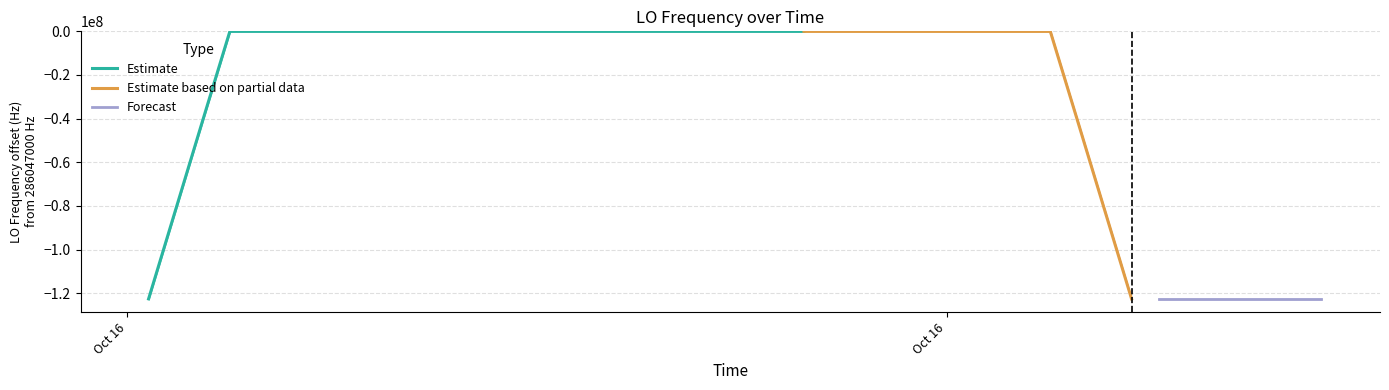

Reading left to right, extract all data points from this chart.

0.1	1.7	2.5	1.1	0.4	0.4	2.8	-1.1	-1.7	-1.6	-0.6	-1.6	1.1	-1.8	0.4	2.6	1.6	1.6	1.5	3.5	1.8	0.8	-1.8	2.7	-1.9	-1.0	-1.1	0.6	4.2	4.2	1.9	1.4	1.6	2.4	0.6	2.5	4.4	3.5	3.1	1.5